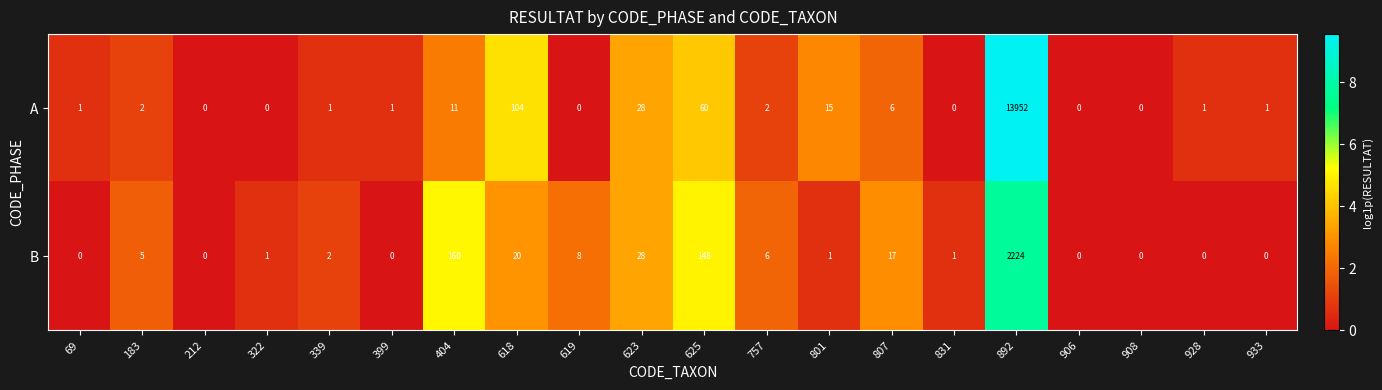

Which series has the largest range (max minus min)?

A